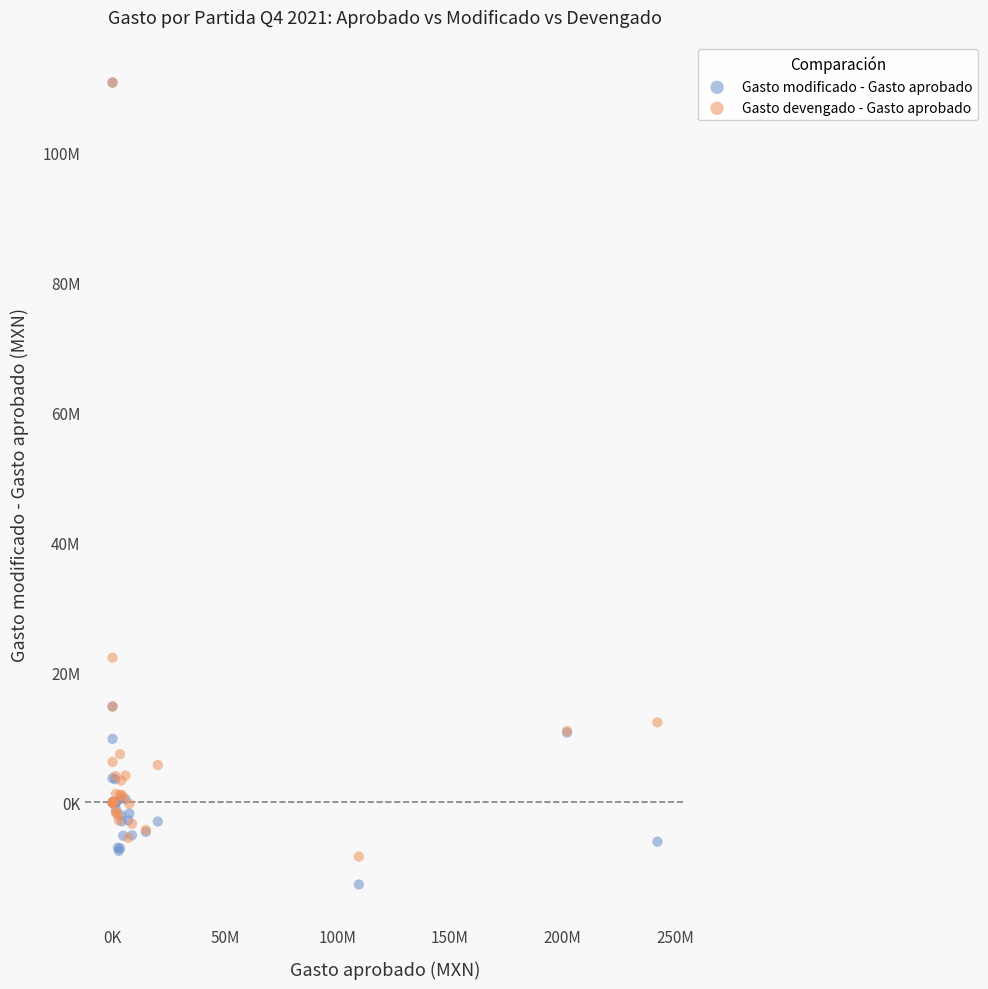

Which series has the widest spread of Y values?

Gasto modificado - Gasto aprobado